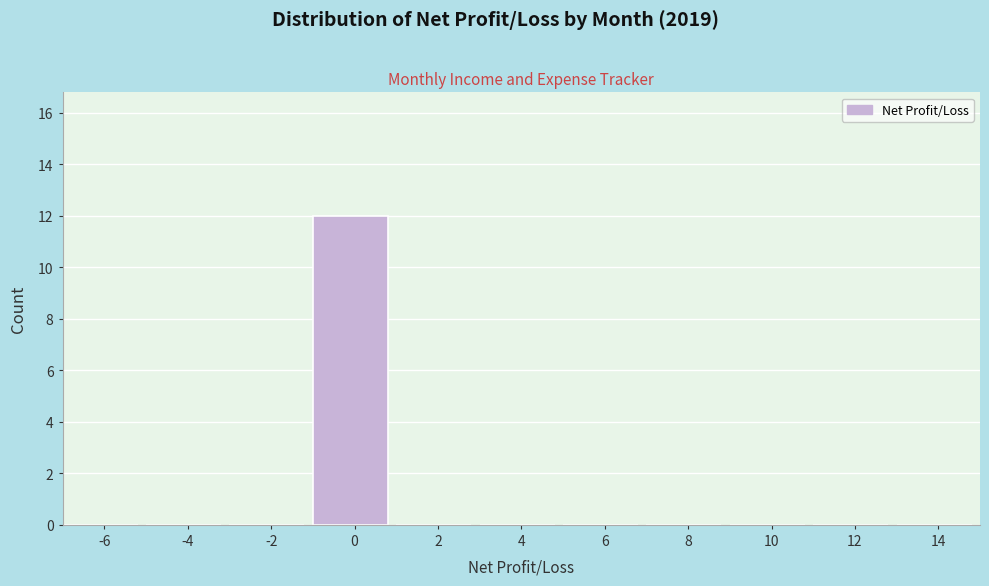

Reading left to right, list all the values displayed in this chart.

-6=0	-4=0	-2=0	0=12	2=0	4=0	6=0	8=0	10=0	12=0	14=0